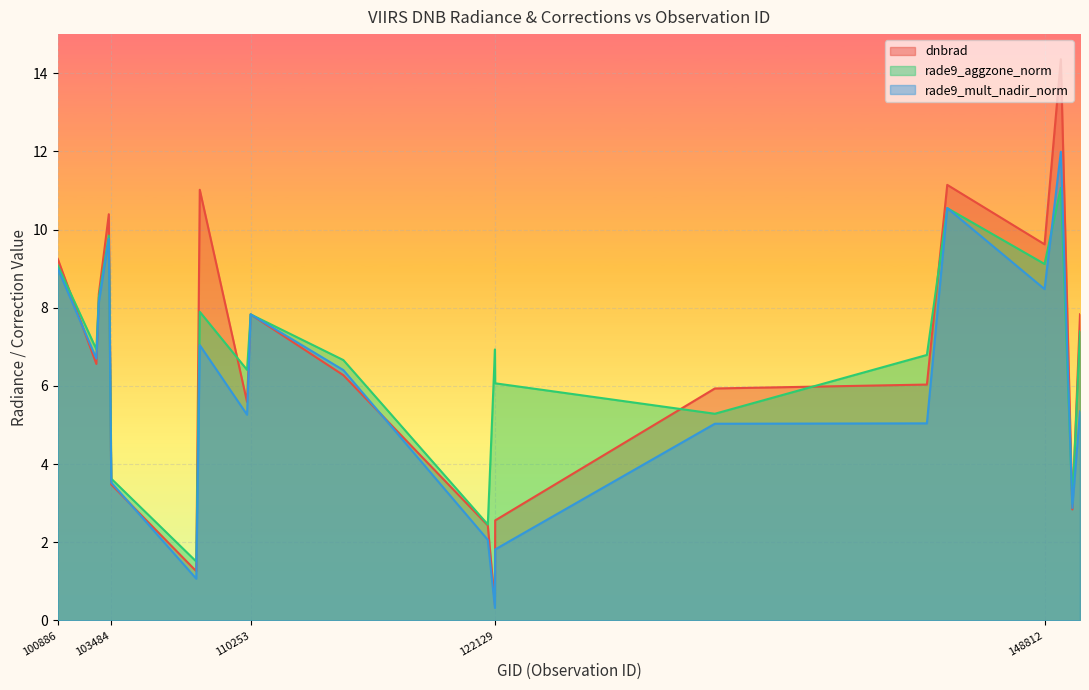

At how many categories does at least one series exceed 3?

17